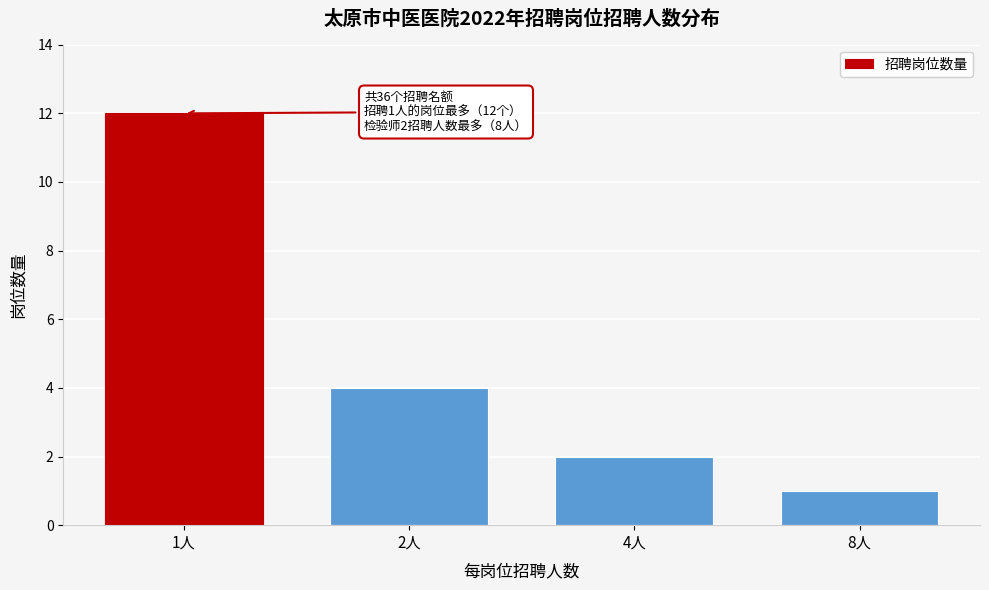

Reading left to right, list all the values displayed in this chart.

1人=12	2人=4	4人=2	8人=1